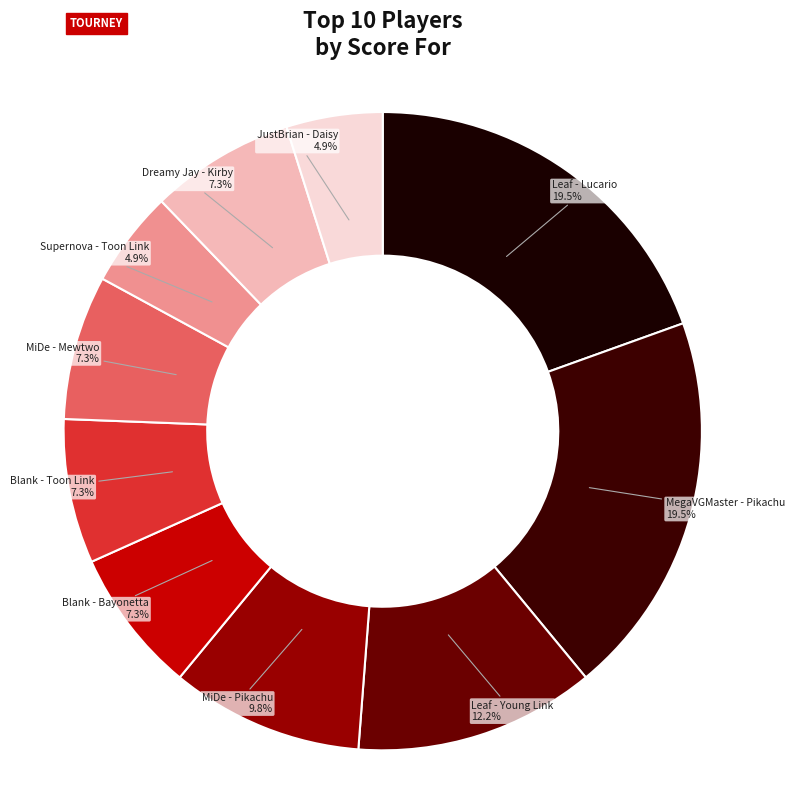

What is the ratio of the value at MegaVGMaster - Pikachu to the value at Blank - Toon Link?

2.7